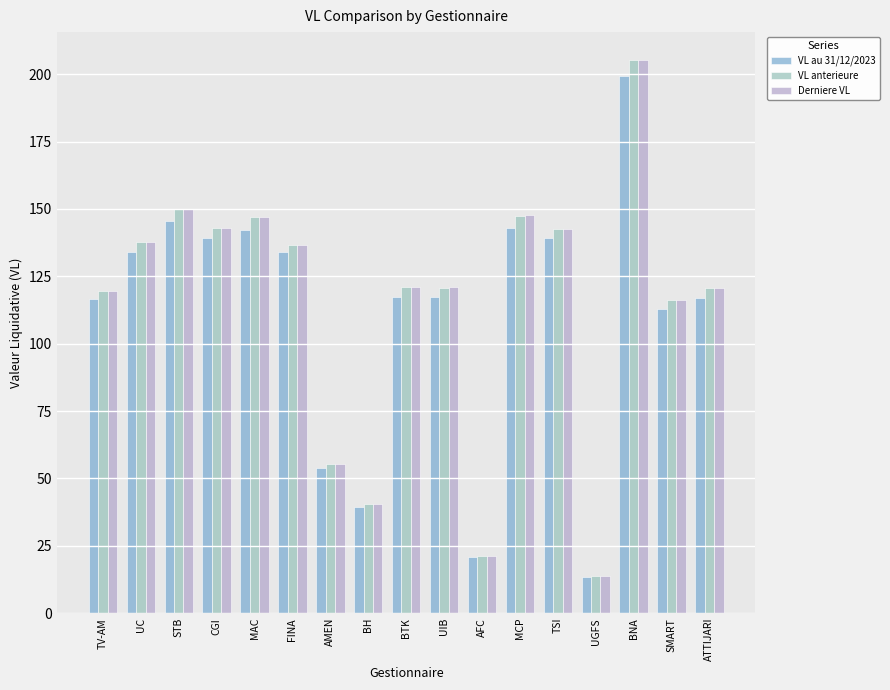

Count the number of data series in this chart.

3